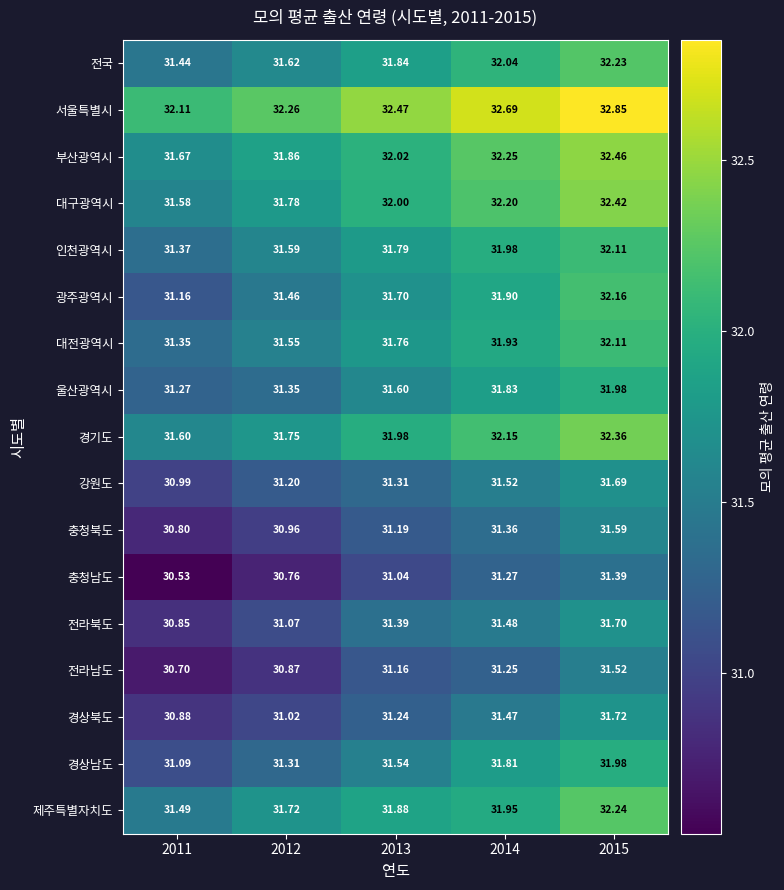

Between 2011 and 2012, which series saw the biggest shift?

광주광역시